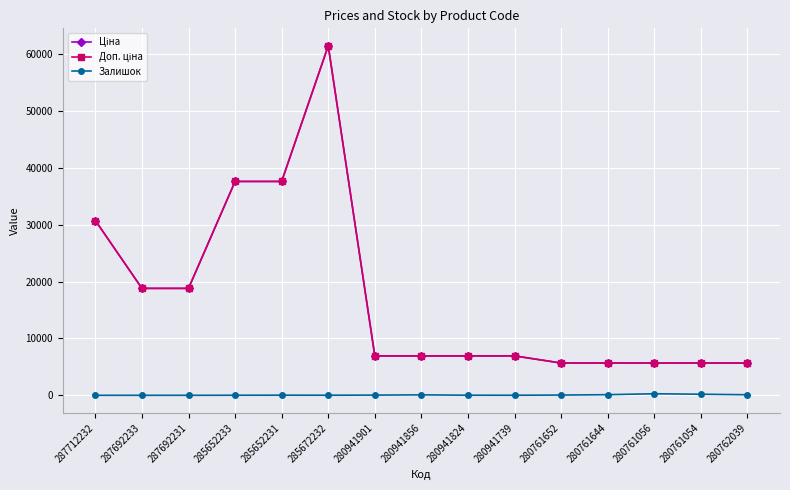

What is the value of the Ціна point at the 8th from the left?

6925.7